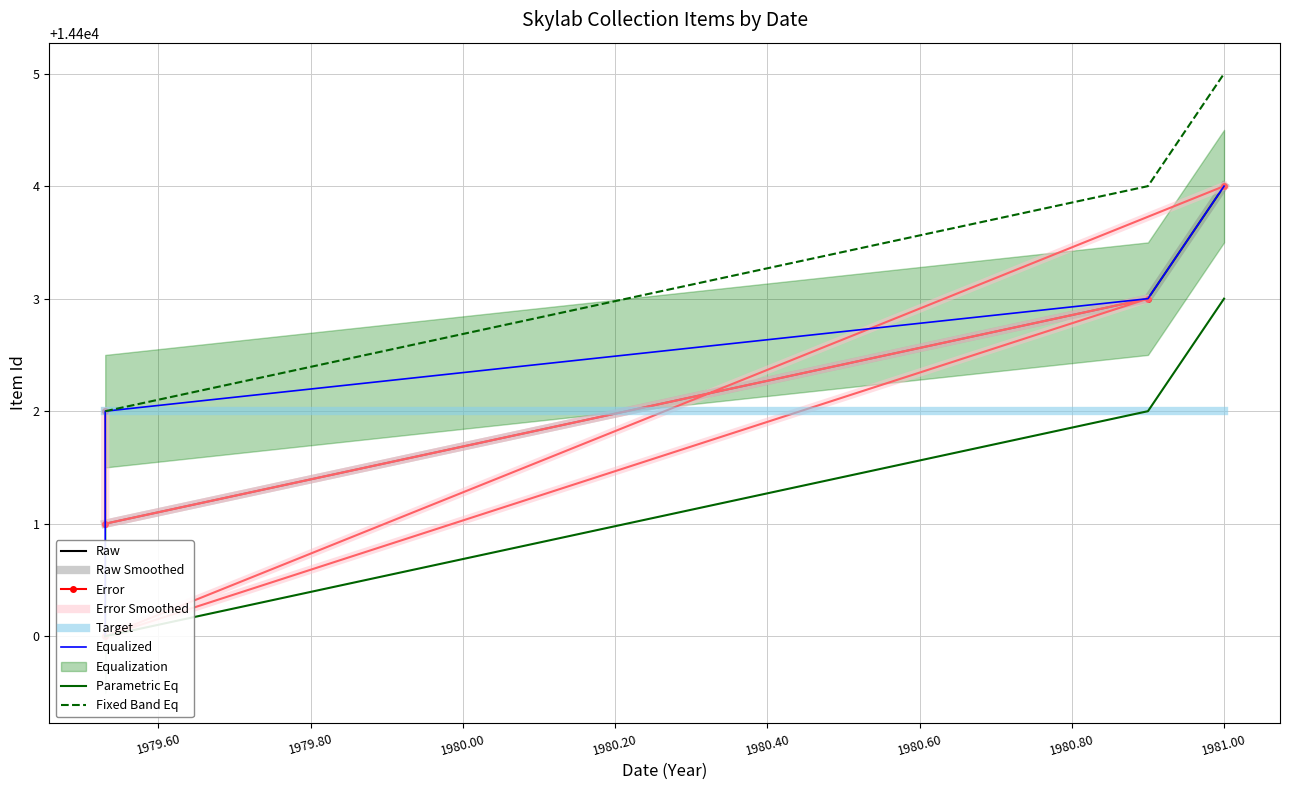

Between 1979-07-11 and 1979-07-11, which is larger?

1979-07-11